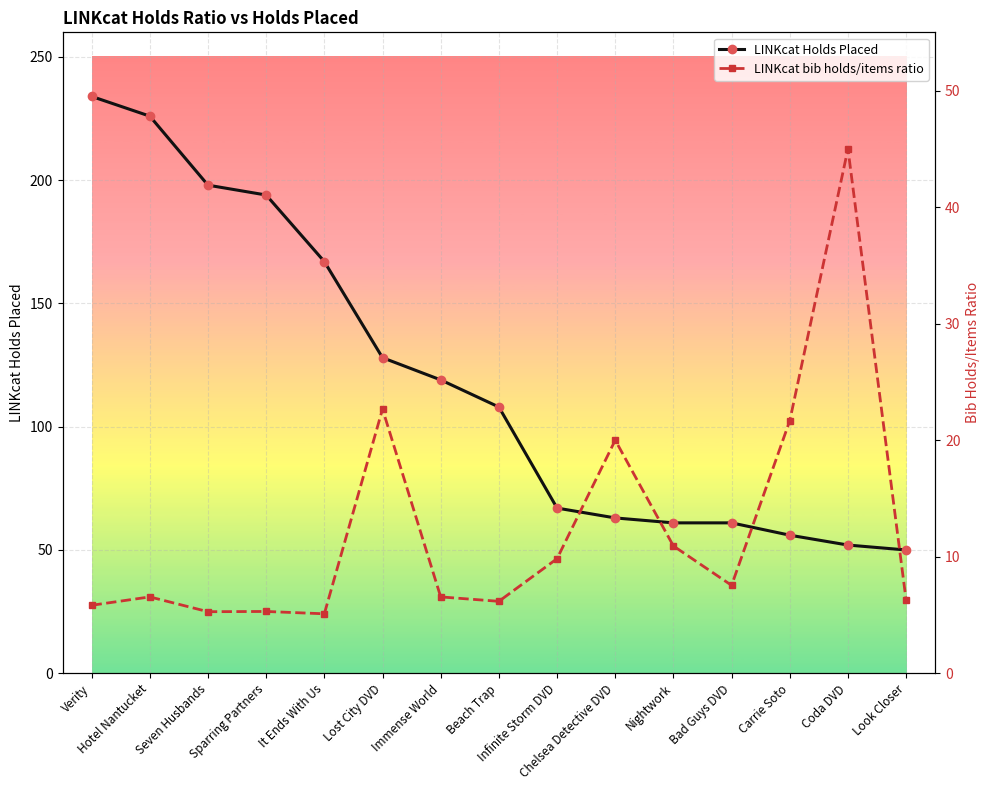

What is the value of the LINKcat Holds Placed point at the 14th from the left?

52